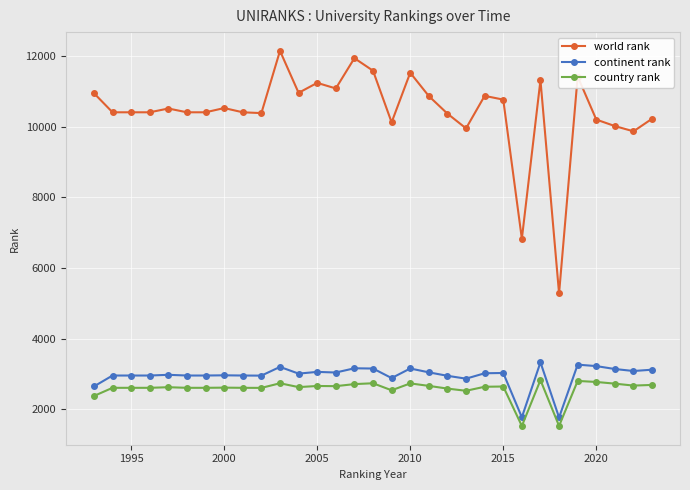

Which series has the largest range (max minus min)?

world rank